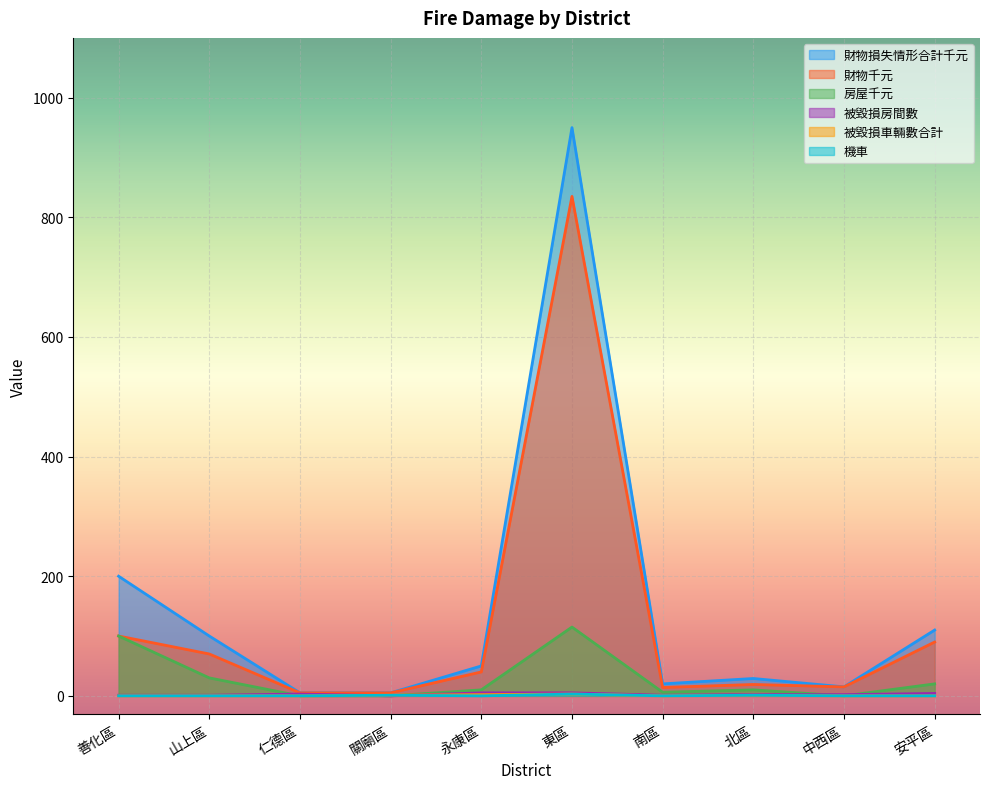

Reading left to right, extract all data points from this chart.

財物損失情形合計千元: 善化區=200	山上區=100	仁德區=5	關廟區=5	永康區=50	東區=950	南區=20	北區=29	中西區=15	安平區=110
財物千元: 善化區=100	山上區=70	仁德區=5	關廟區=5	永康區=40	東區=835	南區=14	北區=19	中西區=15	安平區=90
房屋千元: 善化區=100	山上區=30	仁德區=0	關廟區=0	永康區=10	東區=115	南區=6	北區=10	中西區=0	安平區=20
被毀損房間數: 善化區=1	山上區=1	仁德區=3	關廟區=0	永康區=5	東區=5	南區=1	北區=2	中西區=2	安平區=4
被毀損車輛數合計: 善化區=0	山上區=0	仁德區=0	關廟區=1	永康區=2	東區=3	南區=0	北區=1	中西區=0	安平區=0
機車: 善化區=0	山上區=0	仁德區=0	關廟區=1	永康區=0	東區=3	南區=0	北區=1	中西區=0	安平區=0